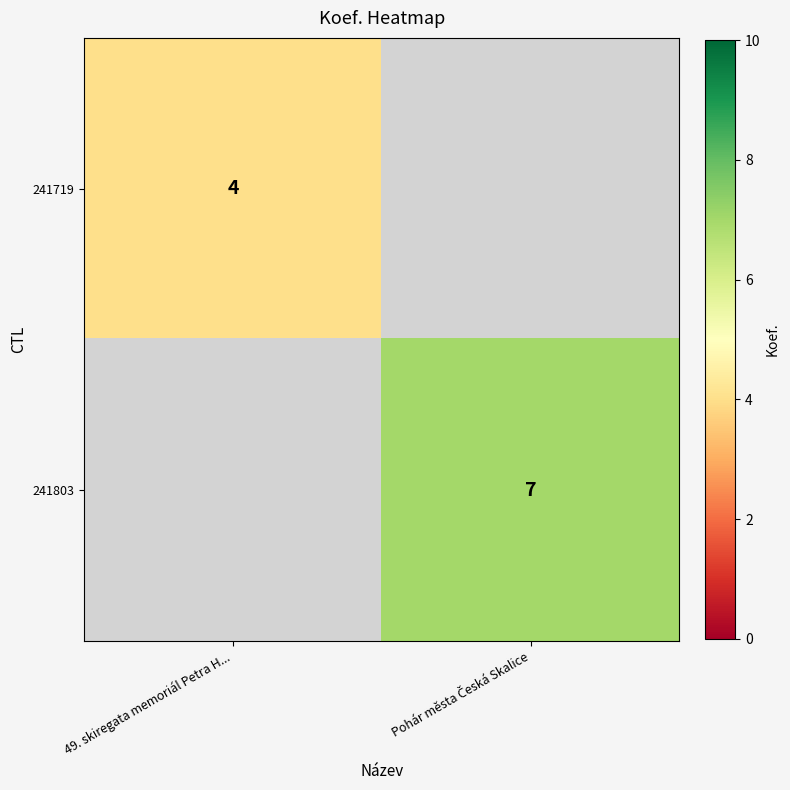

Is it true that 241719 equals 2 at 49. skiregata memoriál Petra H...?

False